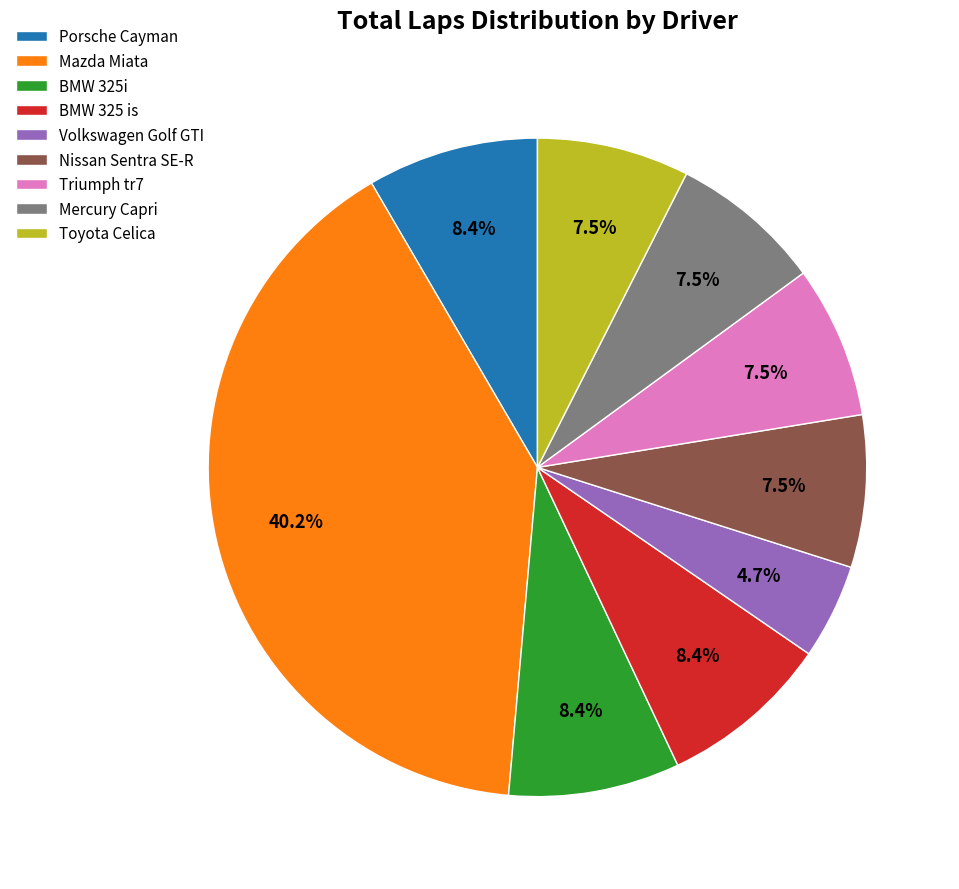

Which category has the biggest portion of the pie?

Mazda Miata